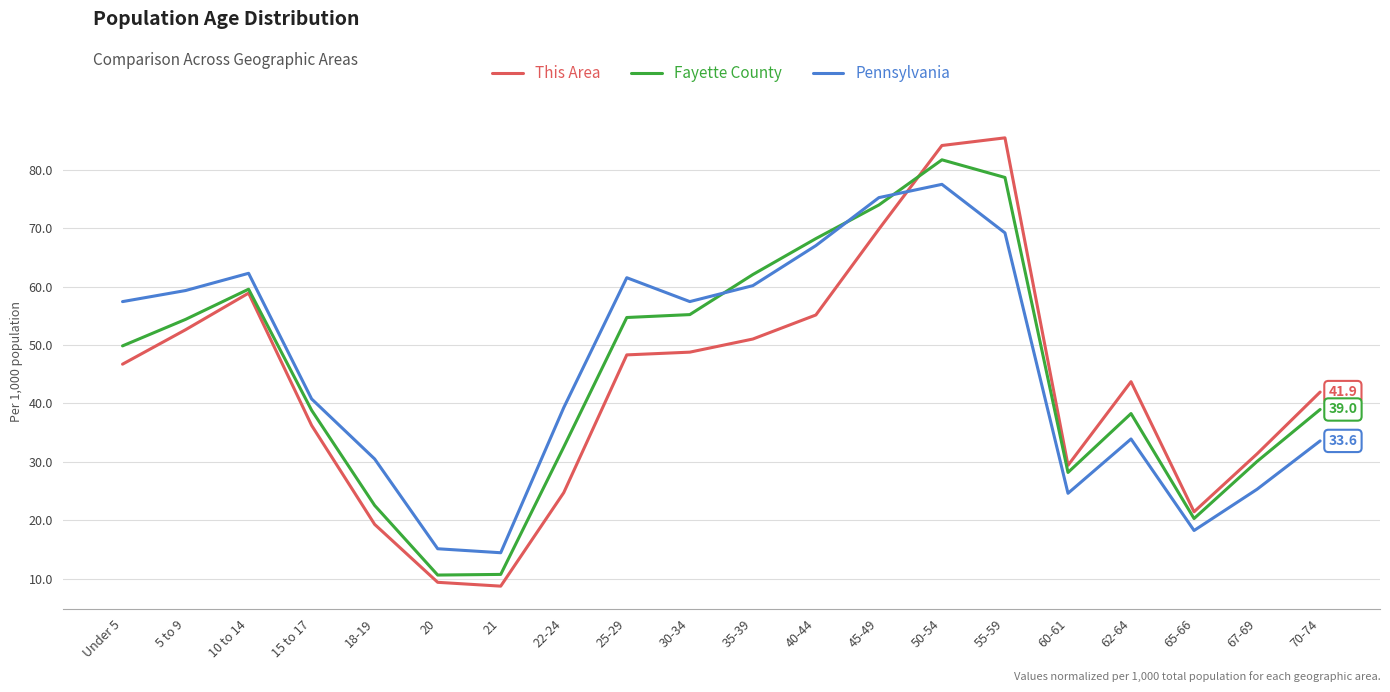

At 40-44, list the series in order from smallest to largest.

This Area, Pennsylvania, Fayette County